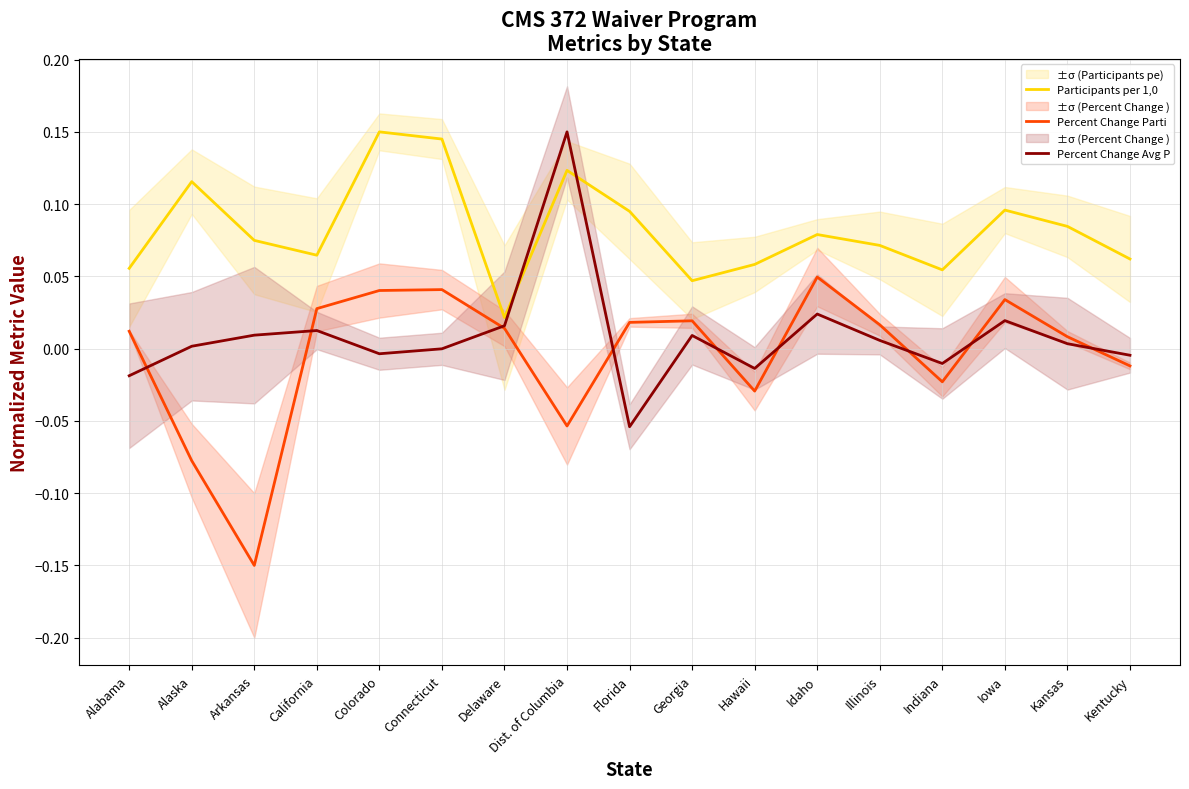

Rank the series by their maximum value, from highest to lowest.

Participants per 1,0, Percent Change Avg P, Percent Change Parti